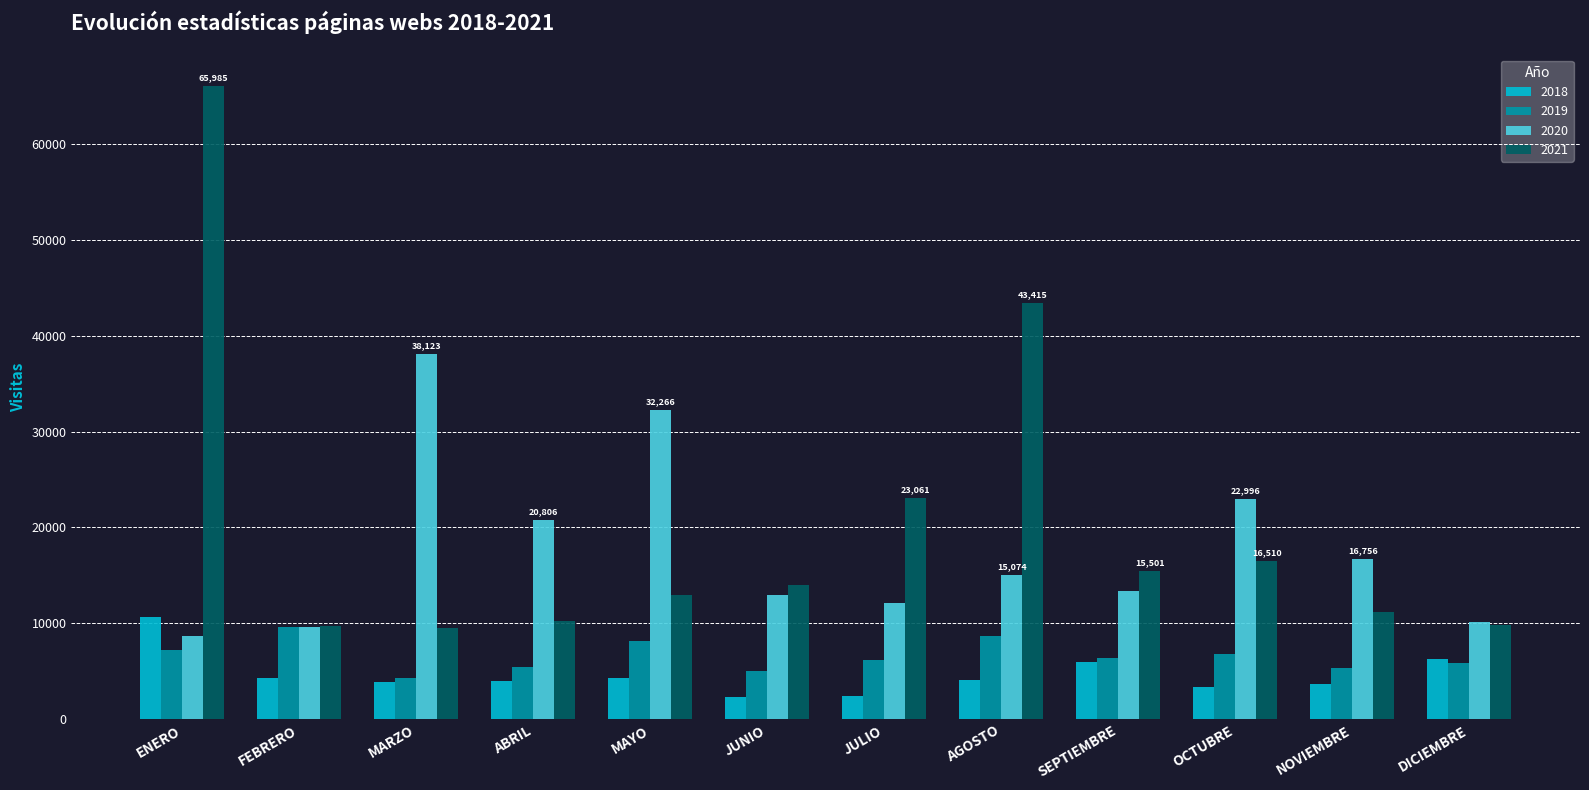

What is the minimum value for 2018?

2305